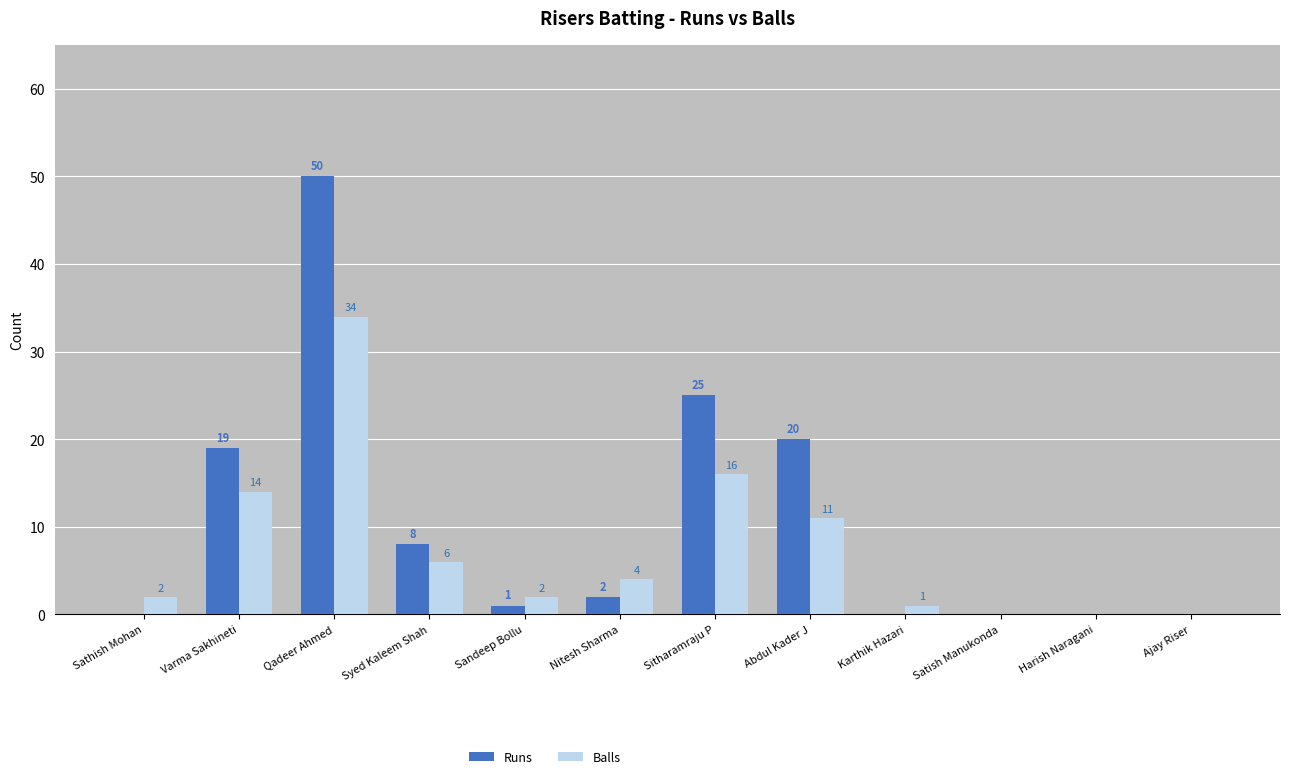

What is the sum of all Runs values?

125